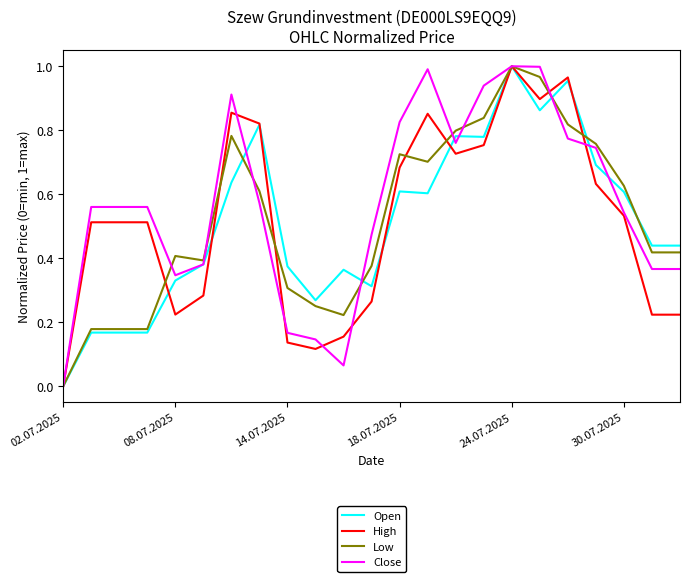

Which series has the largest total across all categories?

Close